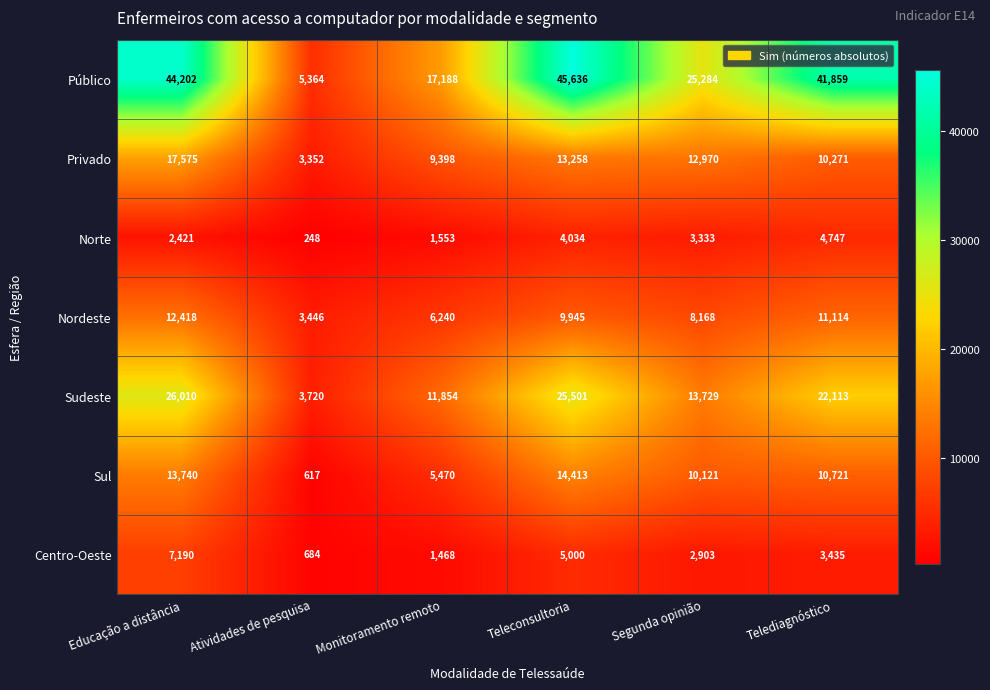

What is the difference between the Privado values at Monitoramento remoto and Telediagnóstico?

873